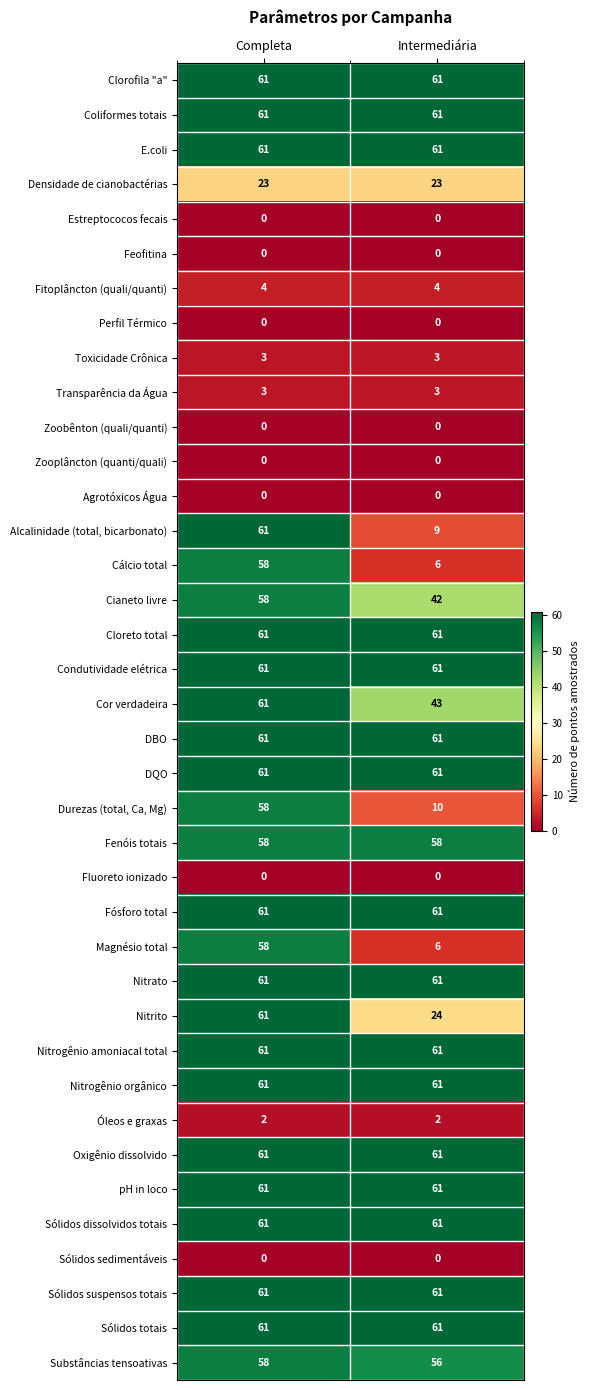

What is the highest value of the Magnésio total series?

58